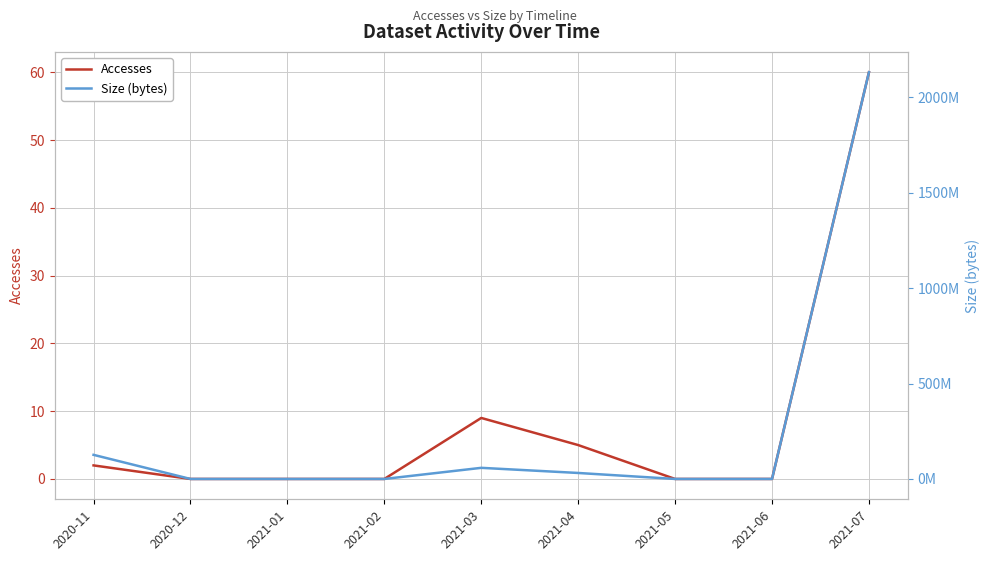

Rank the categories by Accesses value from lowest to highest.

2020-12, 2021-01, 2021-02, 2021-05, 2021-06, 2020-11, 2021-04, 2021-03, 2021-07